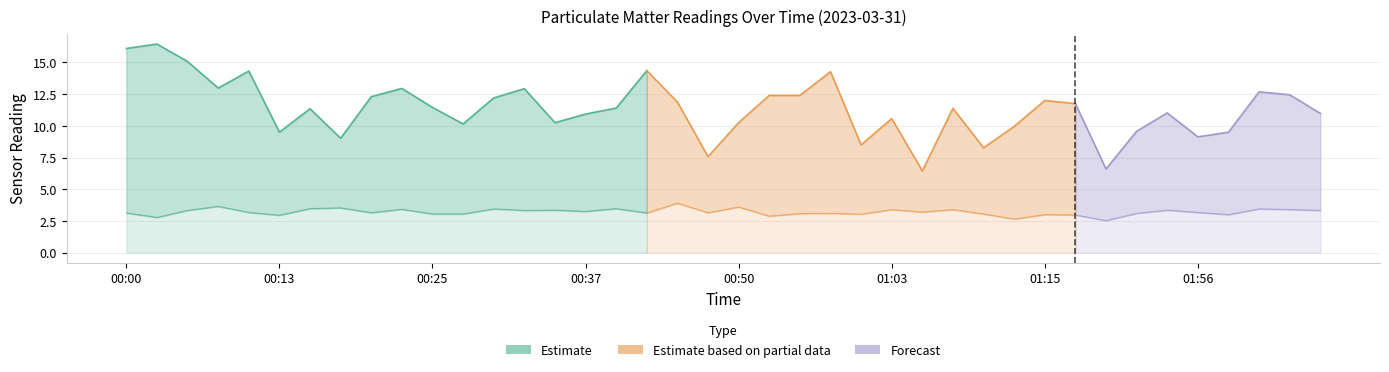

What is the label of the 24th point from the left?

00:58